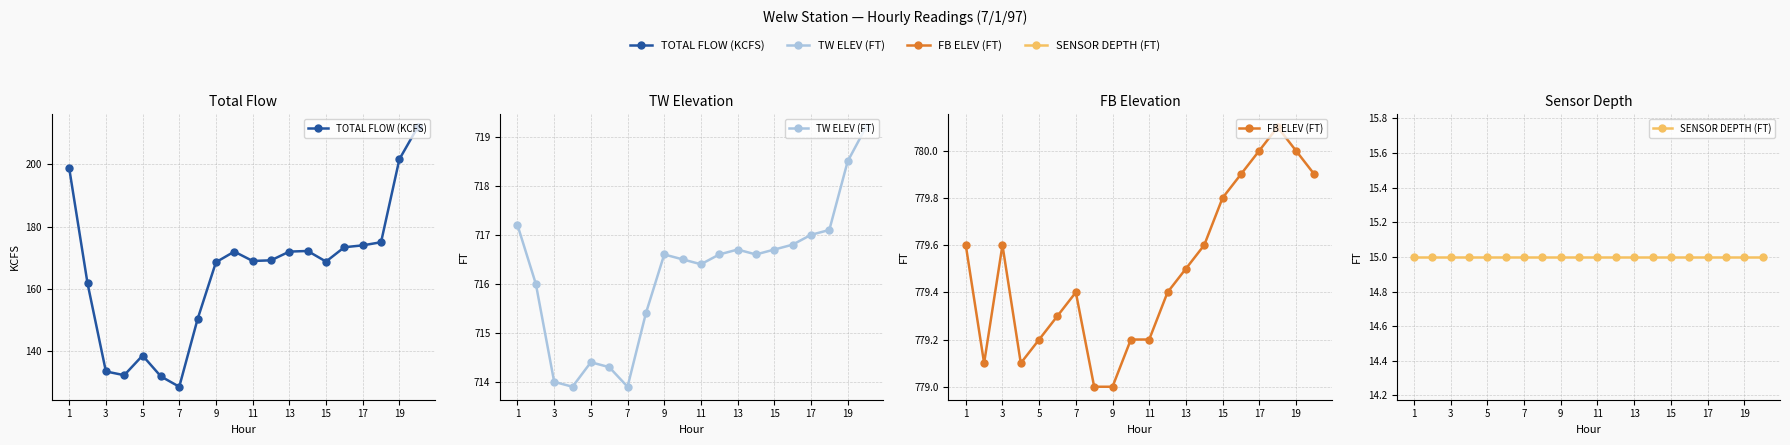

How many lines are shown in the chart?

4